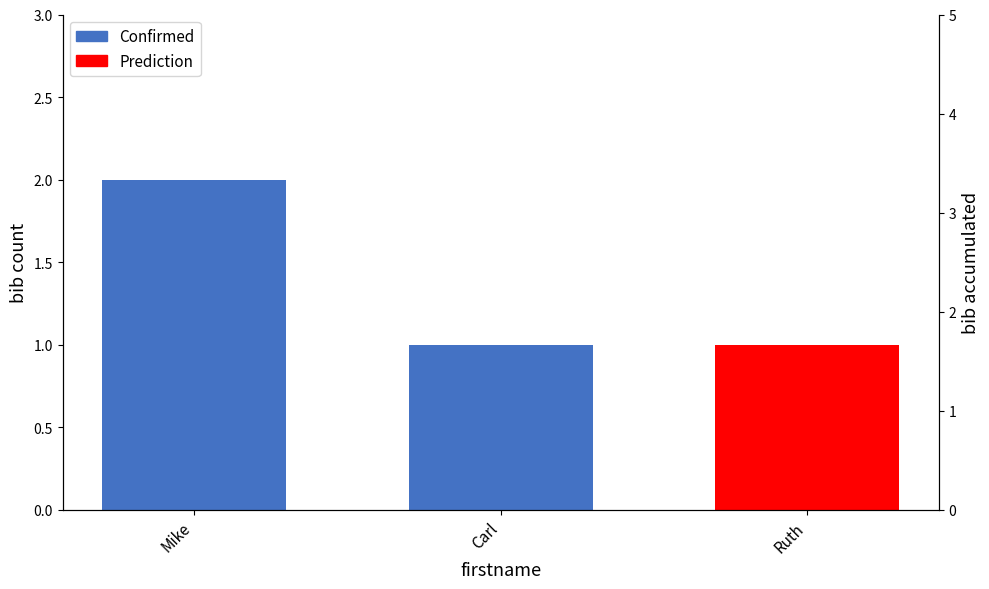

What is the sum of all values?

3